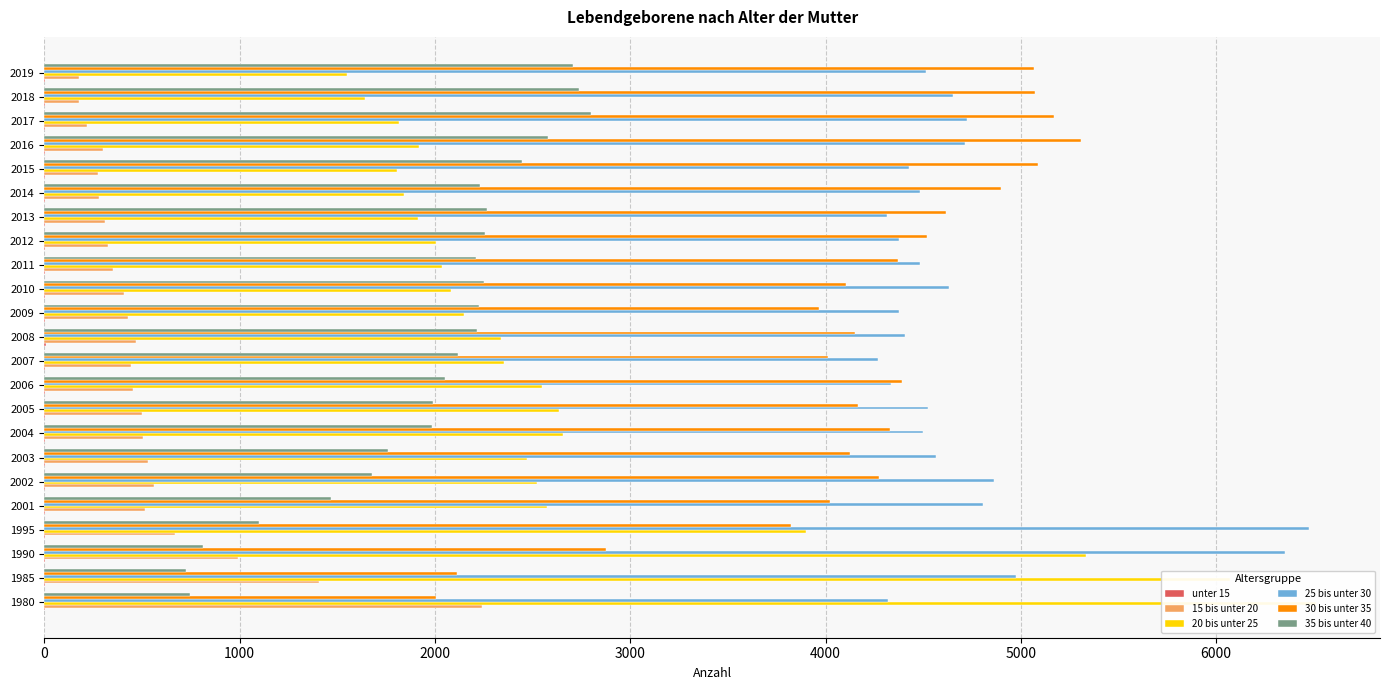

Is it true that 15 bis unter 20 equals 513 at 2001?

True